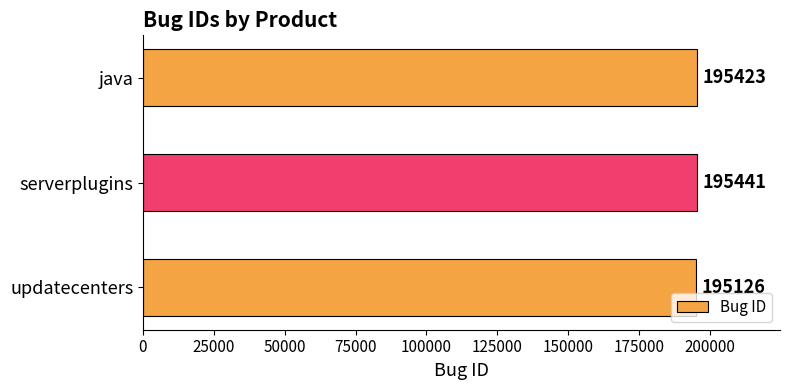

Does the chart contain any negative values?

No